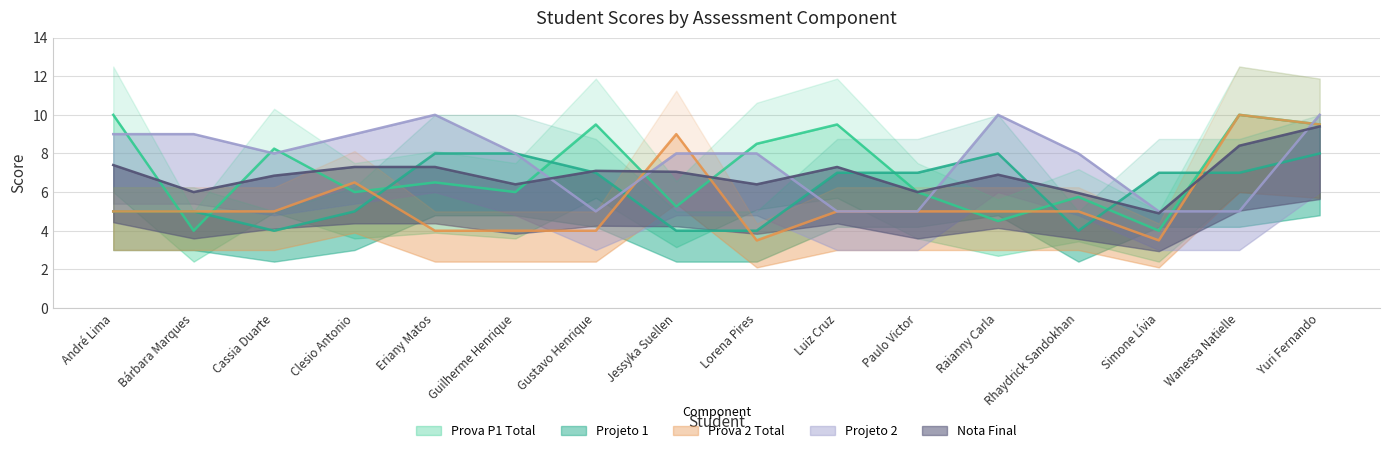

Reading left to right, list all the values displayed in this chart.

Prova P1 Total: 10.0	4.0	8.2	6.0	6.5	6.0	9.5	5.2	8.5	9.5	6.0	4.5	5.8	4.0	10.0	9.5
Projeto 1: 5.0	5.0	4.0	5.0	8.0	8.0	7.0	4.0	4.0	7.0	7.0	8.0	4.0	7.0	7.0	8.0
Prova 2 Total: 5.0	5.0	5.0	6.5	4.0	4.0	4.0	9.0	3.5	5.0	5.0	5.0	5.0	3.5	10.0	9.5
Projeto 2: 9.0	9.0	8.0	9.0	10.0	8.0	5.0	8.0	8.0	5.0	5.0	10.0	8.0	5.0	5.0	10.0
Nota Final: 7.4	6.0	6.8	7.3	7.3	6.4	7.1	7.0	6.4	7.3	6.0	6.9	6.0	4.9	8.4	9.4